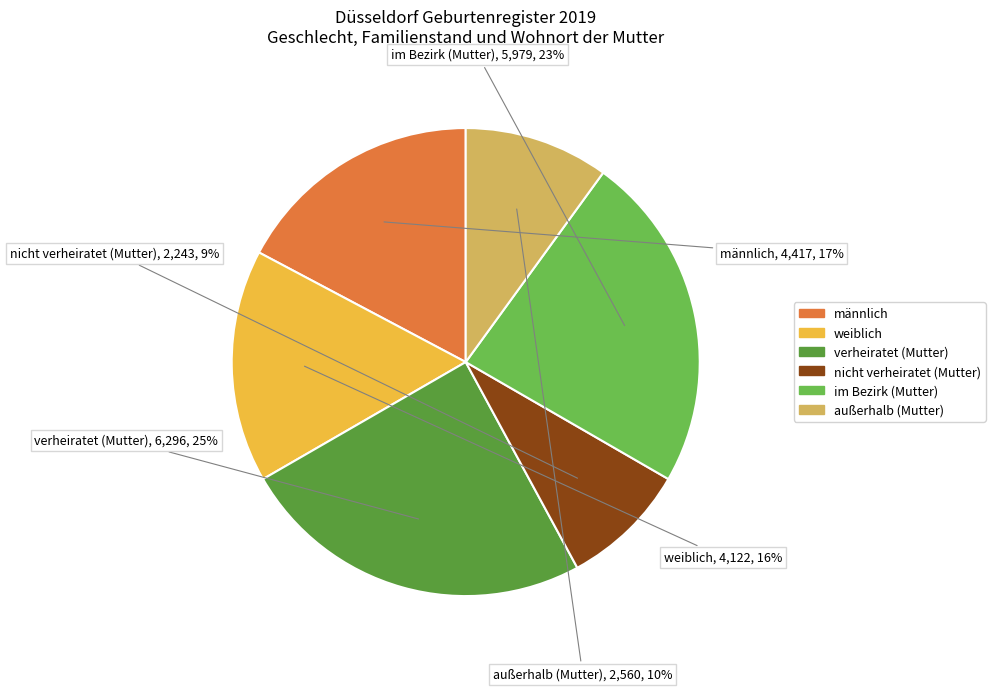

To the nearest percent, what is the difference between the largest and smallest slice percentages?

16%